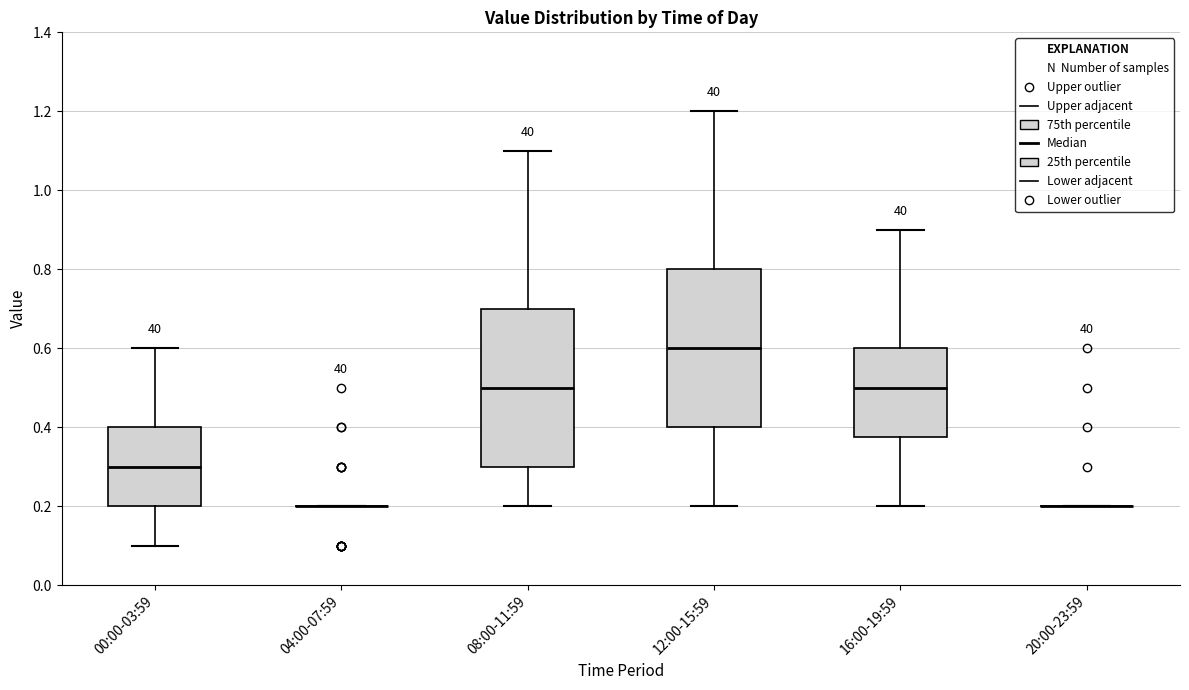

Reading left to right, read every box against the y-axis: the position of its median line, the range the box covers, and the ends of its whiskers. The values are not printed on the chart, so give them approximately, as read against the axis.

00:00-03:59: median 0.30, box 0.20 to 0.40, whiskers 0.10 to 0.60
04:00-07:59: box collapsed to a line at 0.20, whiskers 0.20 to 0.20
08:00-11:59: median 0.50, box 0.30 to 0.70, whiskers 0.20 to 1.10
12:00-15:59: median 0.60, box 0.40 to 0.80, whiskers 0.20 to 1.20
16:00-19:59: median 0.50, box 0.38 to 0.60, whiskers 0.20 to 0.90
20:00-23:59: box collapsed to a line at 0.20, whiskers 0.20 to 0.20